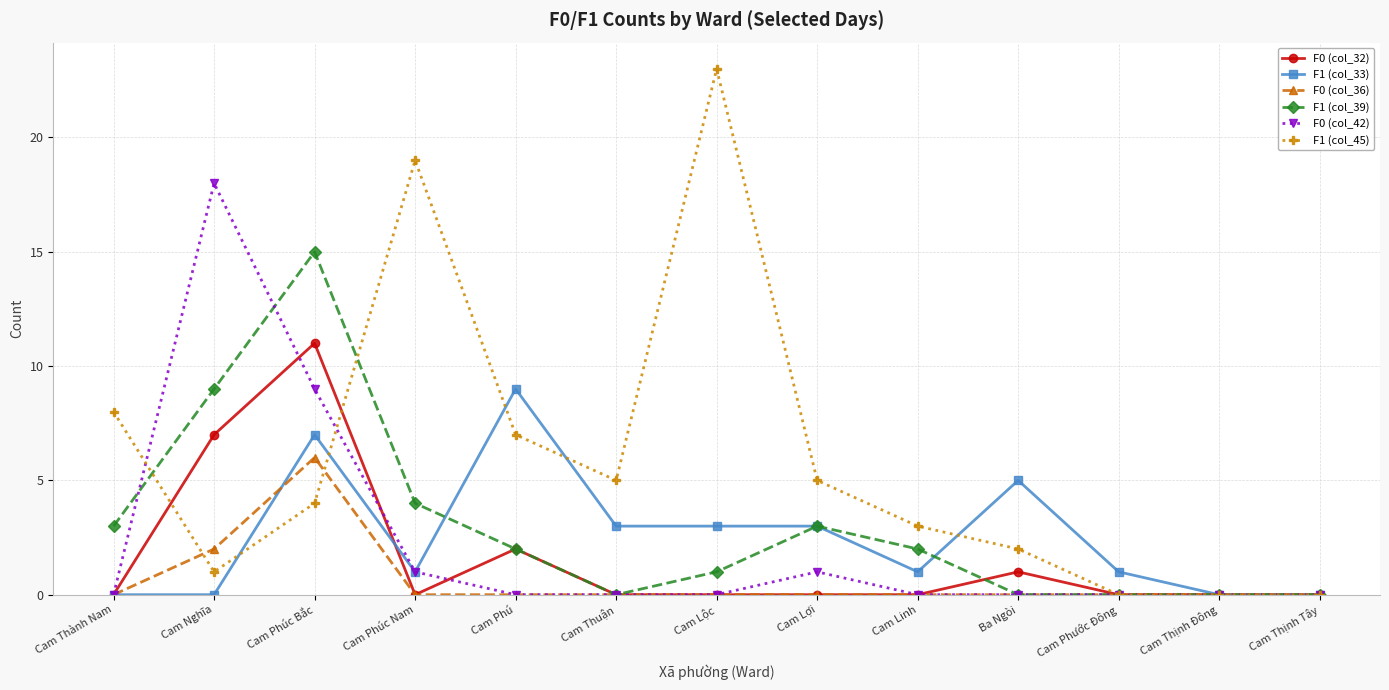

What is the difference between the maximum and second lowest values in the F1 (col_39) series?

15